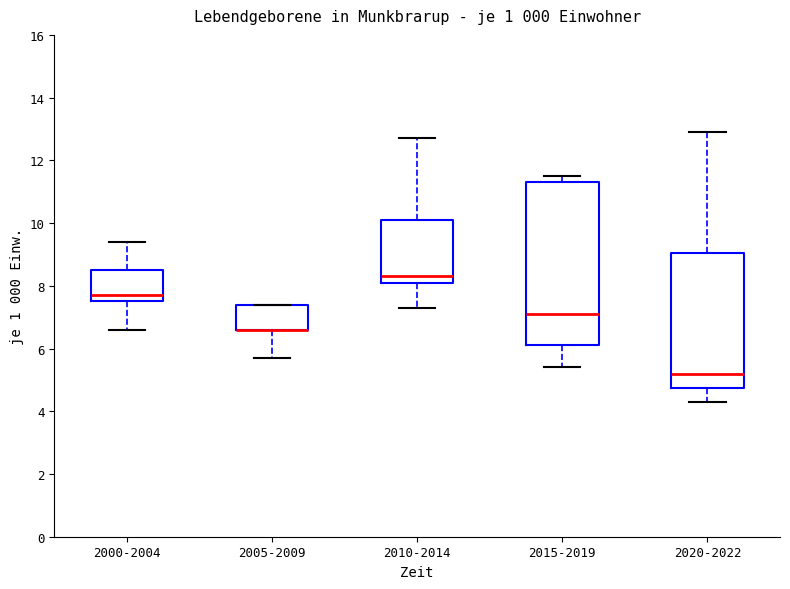

Which box is the tallest, from its lower edge to its upper edge?

2015-2019